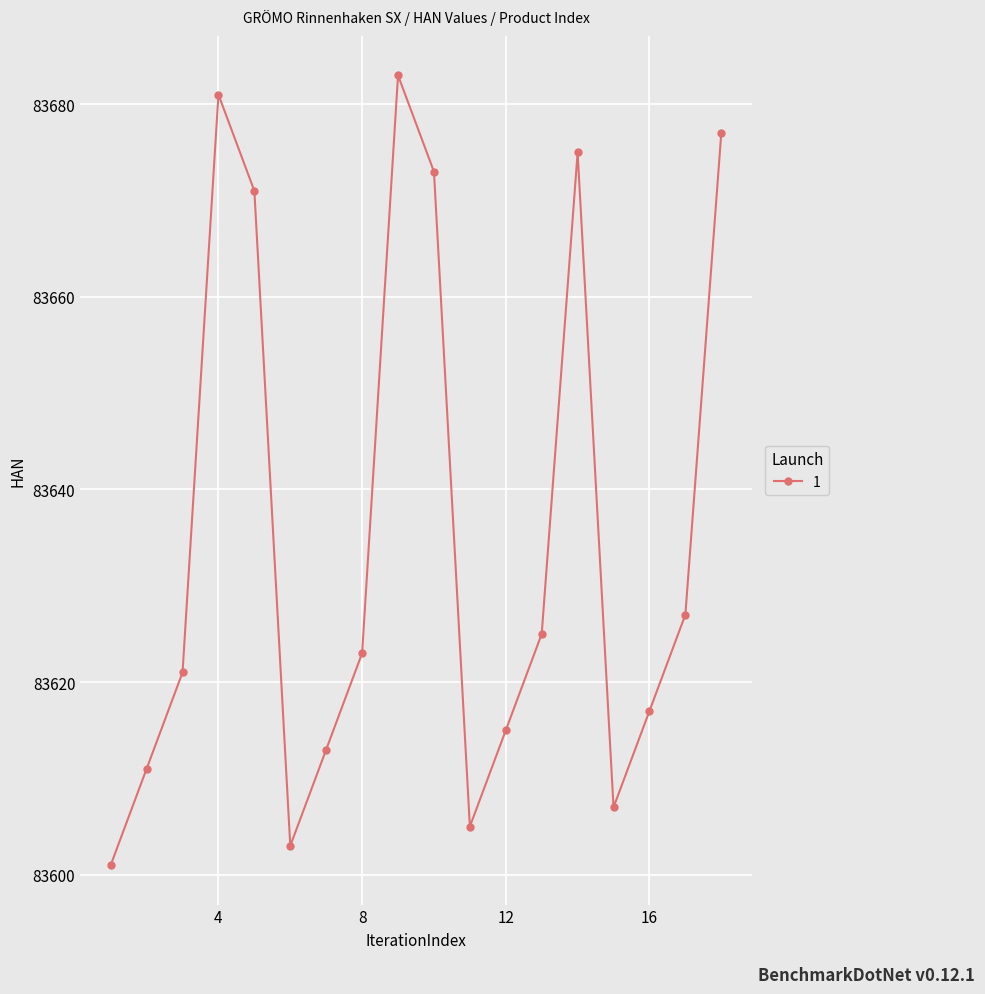

What is the maximum value shown in the chart?

83683